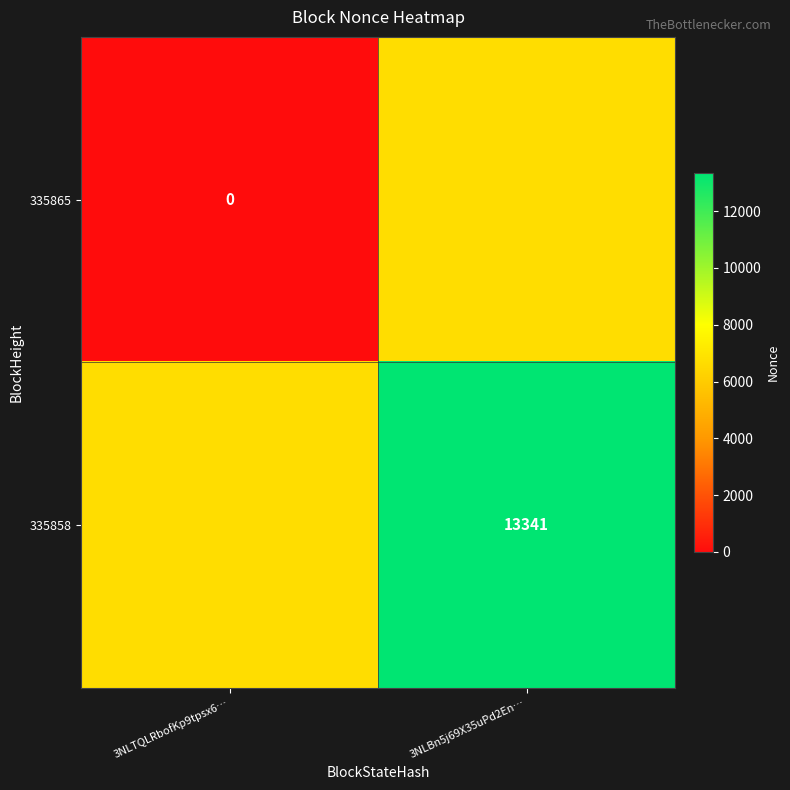

True or false: 335858 has a value of 22089.6 at 3NLBn5j69X35uPd2En….

False